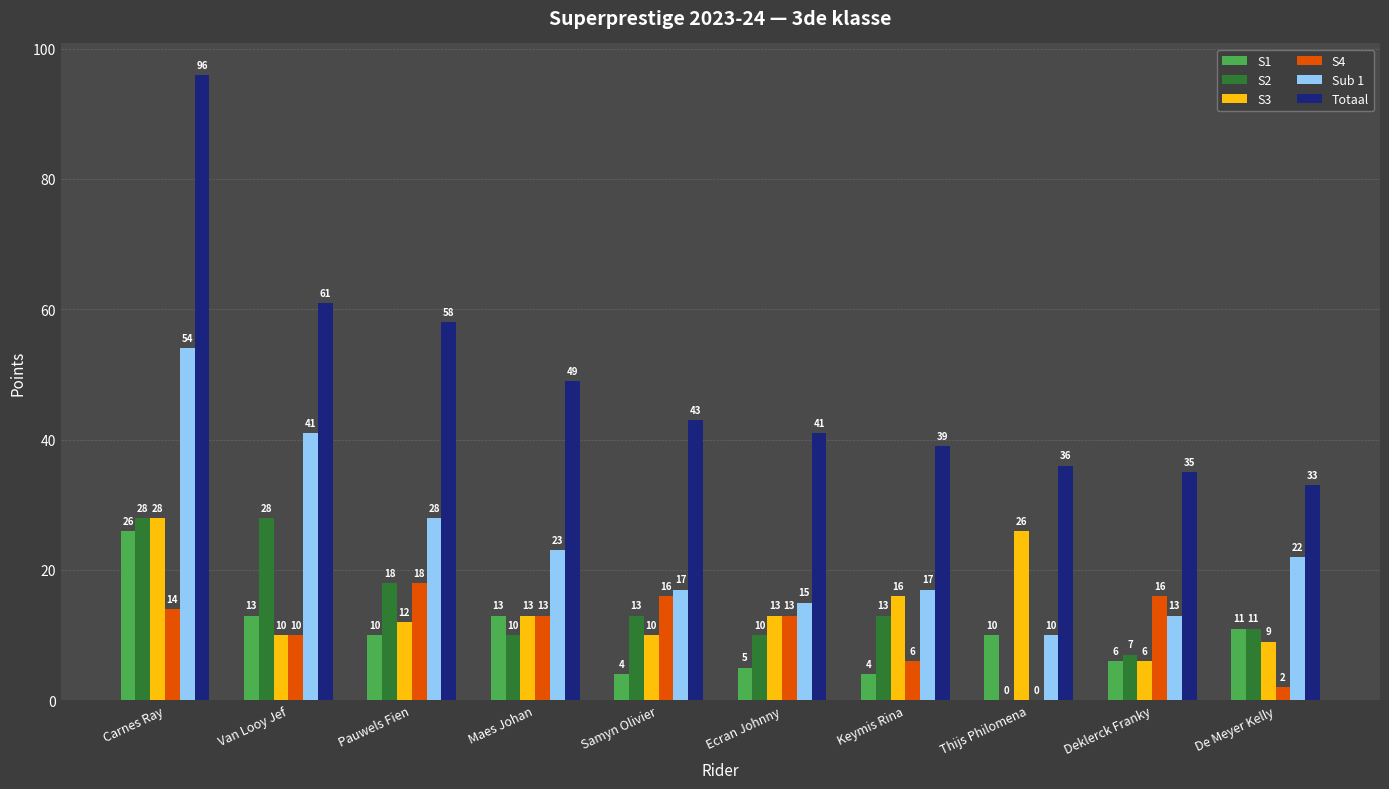

True or false: Totaal has a value of 23 at Ecran Johnny.

False